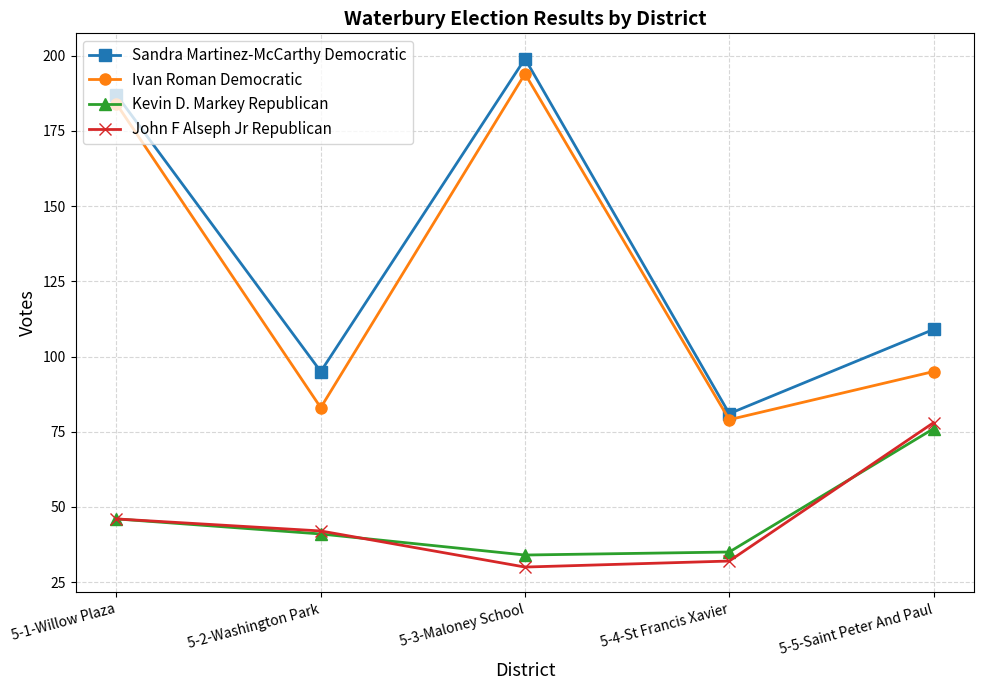

At which label is Kevin D. Markey Republican closest to 55?

5-1-Willow Plaza